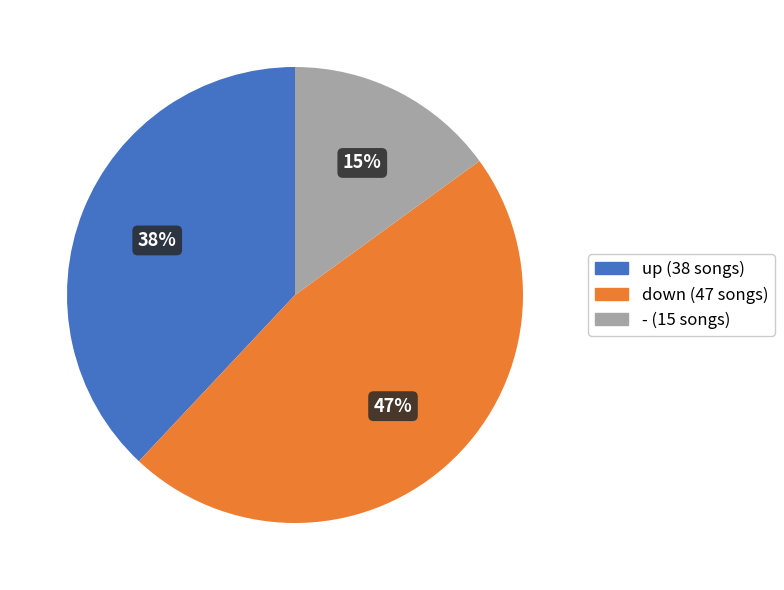

What percentage is the down slice, to the nearest percent?

47%